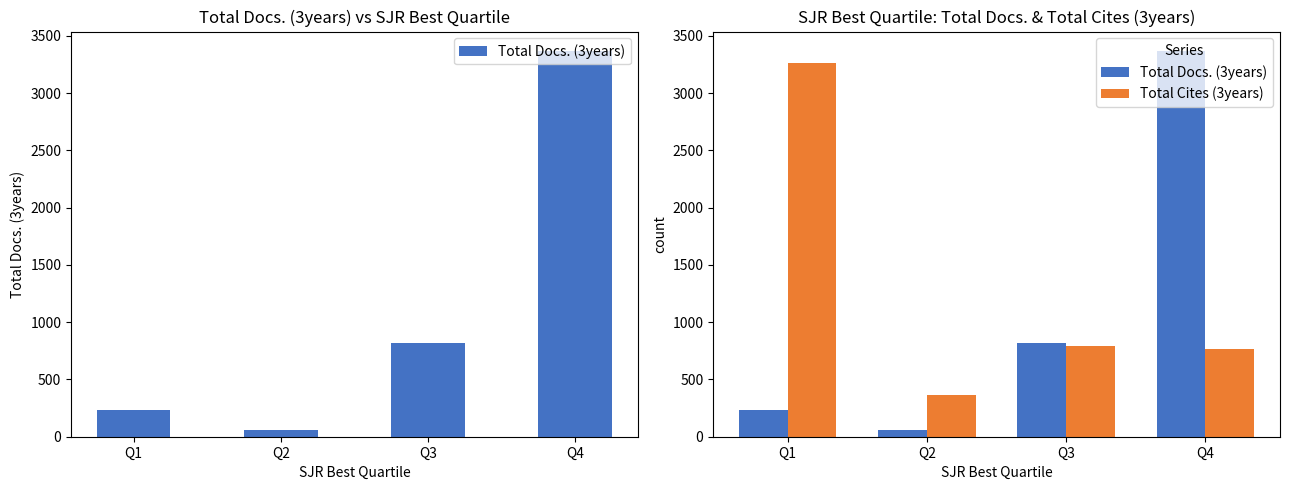

What is the sum of all Total Cites (3years) values?

5187